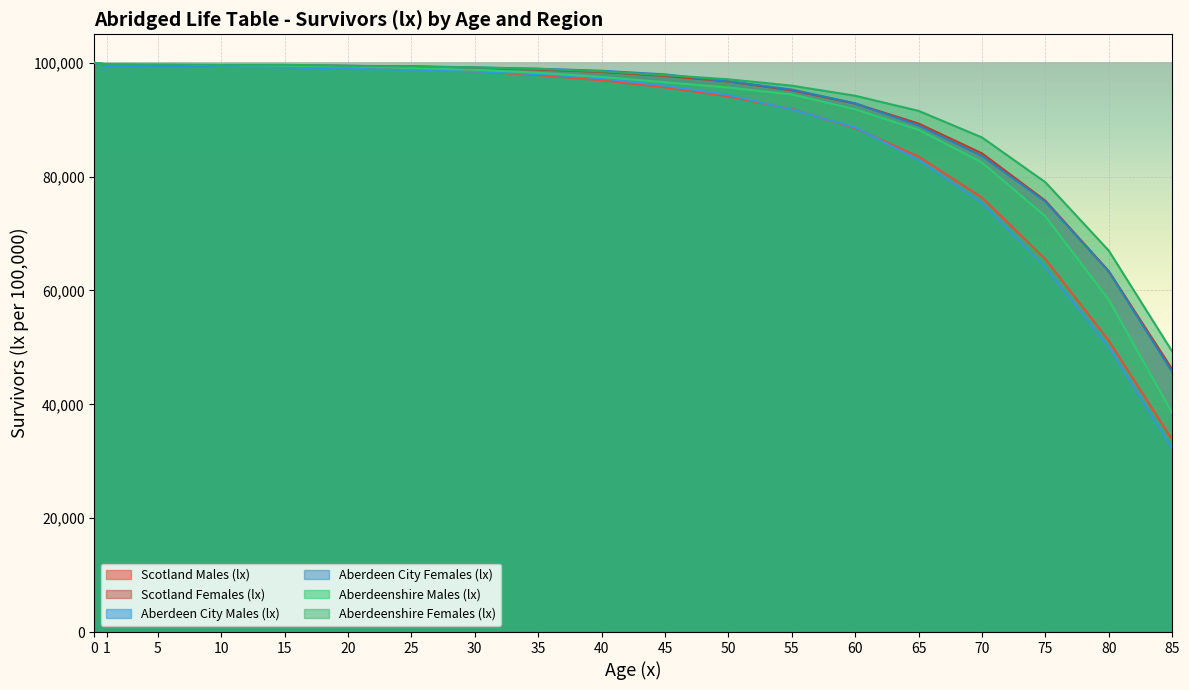

Reading left to right, transcribe all the data shown in this chart.

Scotland Males (lx): 0=100000	1=99615	5=99550	10=99500	15=99435	20=99246	25=98948	30=98479	35=97828	40=96908	45=95666	50=94083	55=91890	60=88503	65=83531	70=76312	75=65498	80=51176	85=33761
Scotland Females (lx): 0=100000	1=99680	5=99629	10=99599	15=99562	20=99452	25=99318	30=99123	35=98822	40=98392	45=97704	50=96718	55=95165	60=92827	65=89325	70=84087	75=75769	80=63366	85=46150
Aberdeen City Males (lx): 0=100000	1=99425	5=99371	10=99273	15=99202	20=98931	25=98774	30=98461	35=97997	40=97289	45=95968	50=94365	55=91807	60=88654	65=82935	70=75400	75=64032	80=50073	85=32234
Aberdeen City Females (lx): 0=100000	1=99606	5=99578	10=99544	15=99544	20=99466	25=99386	30=99190	35=98952	40=98596	45=97958	50=96742	55=95298	60=92877	65=88985	70=83632	75=75613	80=63346	85=45639
Aberdeenshire Males (lx): 0=100000	1=99701	5=99701	10=99574	15=99486	20=99339	25=99085	30=98772	35=98246	40=97512	45=96571	50=95654	55=94432	60=91831	65=88219	70=82467	75=73018	80=58339	85=38449
Aberdeenshire Females (lx): 0=100000	1=99734	5=99669	10=99647	15=99647	20=99462	25=99356	30=99163	35=98933	40=98497	45=97830	50=97096	55=95975	60=94202	65=91547	70=86877	75=79003	80=66982	85=49265